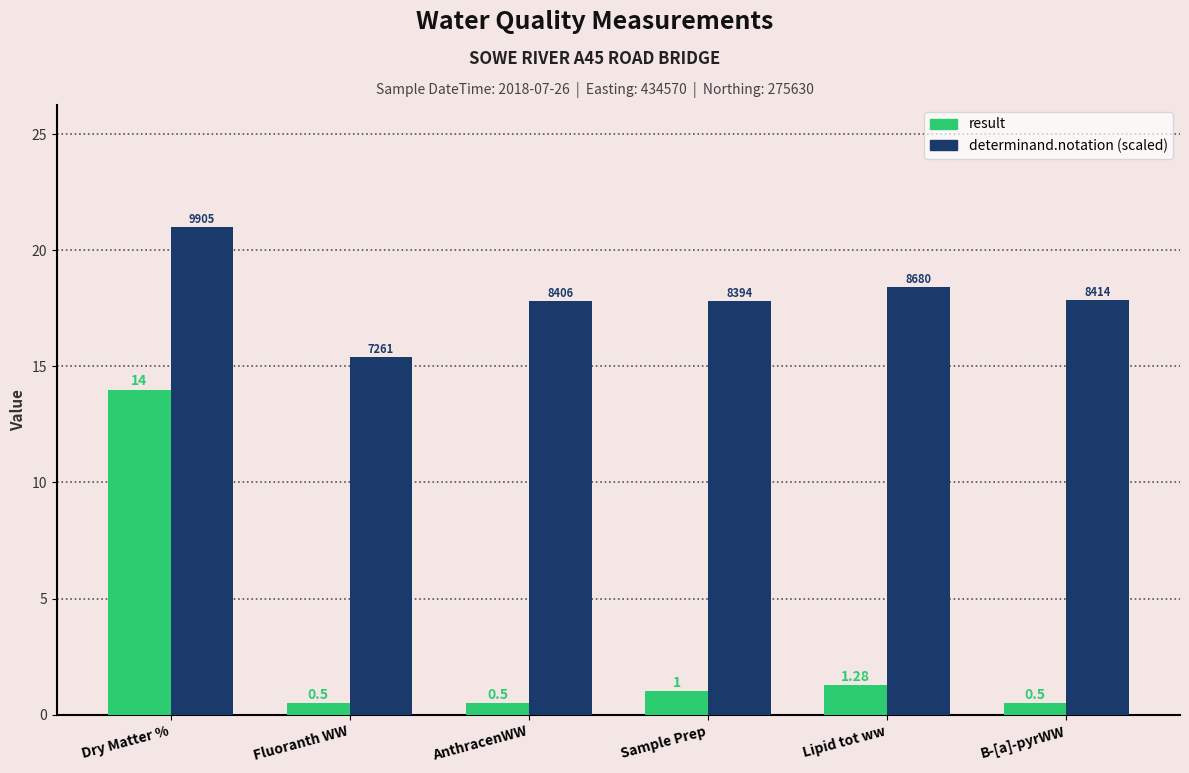

What is the label of the 5th bar from the right?

Fluoranth WW